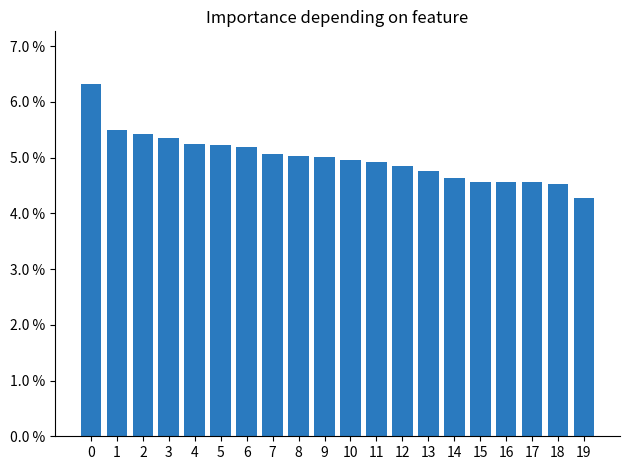

Which has a higher value, 9 or 19?

9